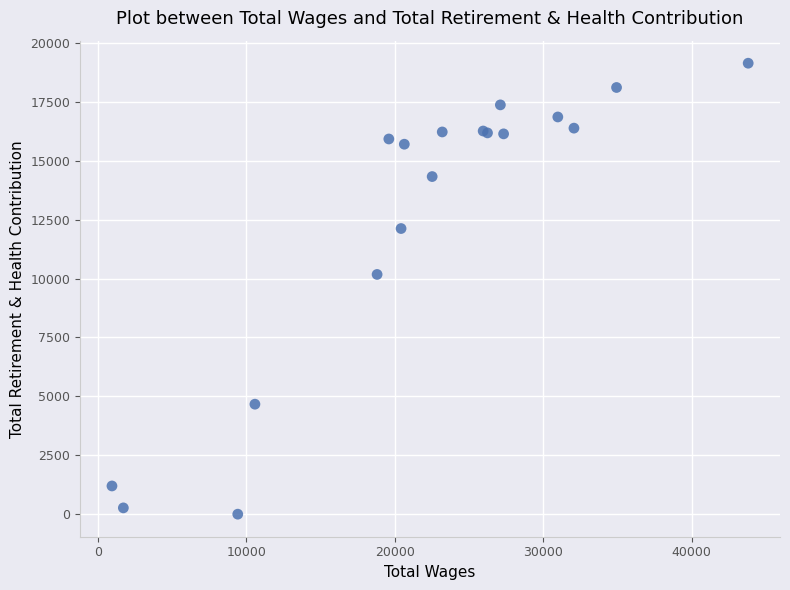

What Y value in the scatter plot is closest to 9568?

10173